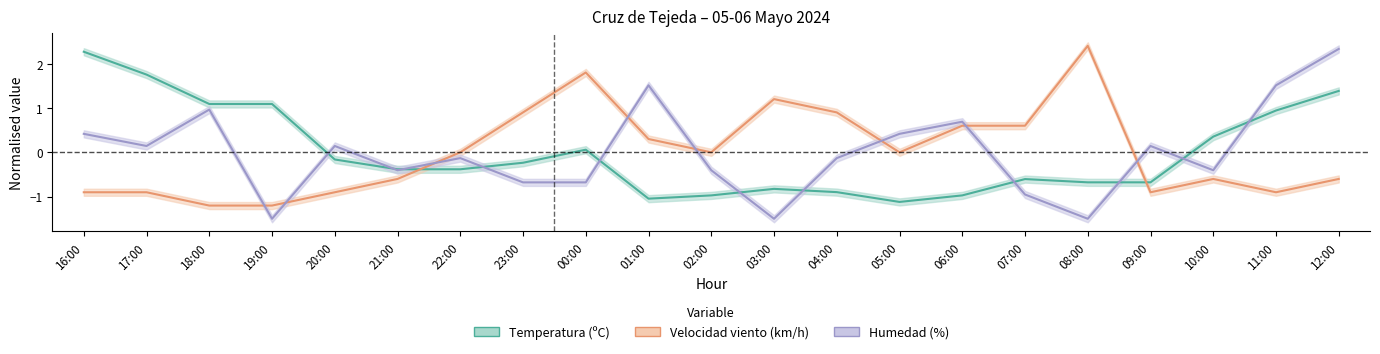

Which series has the largest total across all categories?

Temperatura